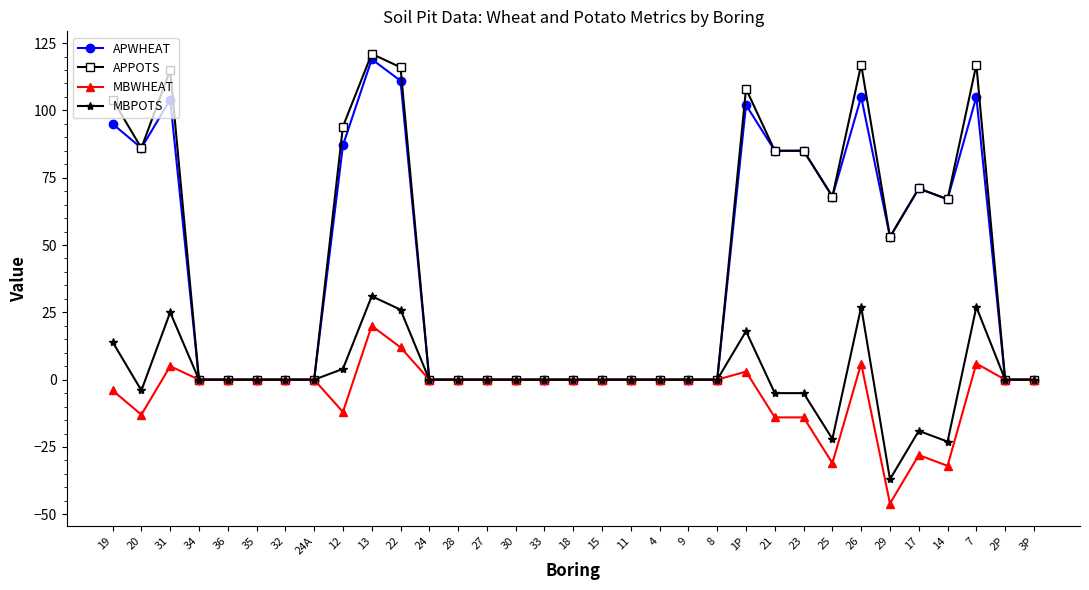

Which series has the largest range (max minus min)?

APPOTS